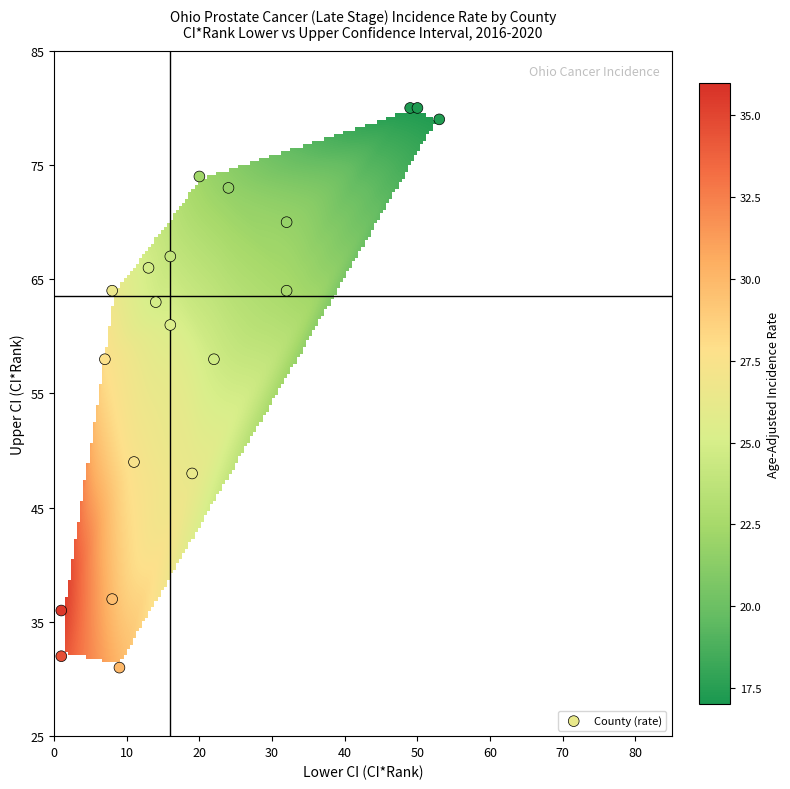

What is the range of Y values (max minus min)?

49